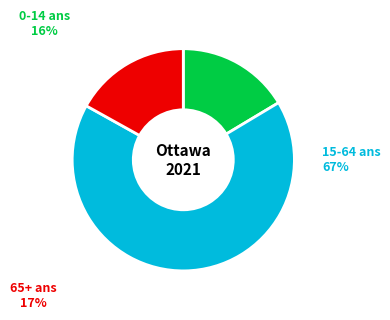

To the nearest percent, what is the average slice percentage?

33%